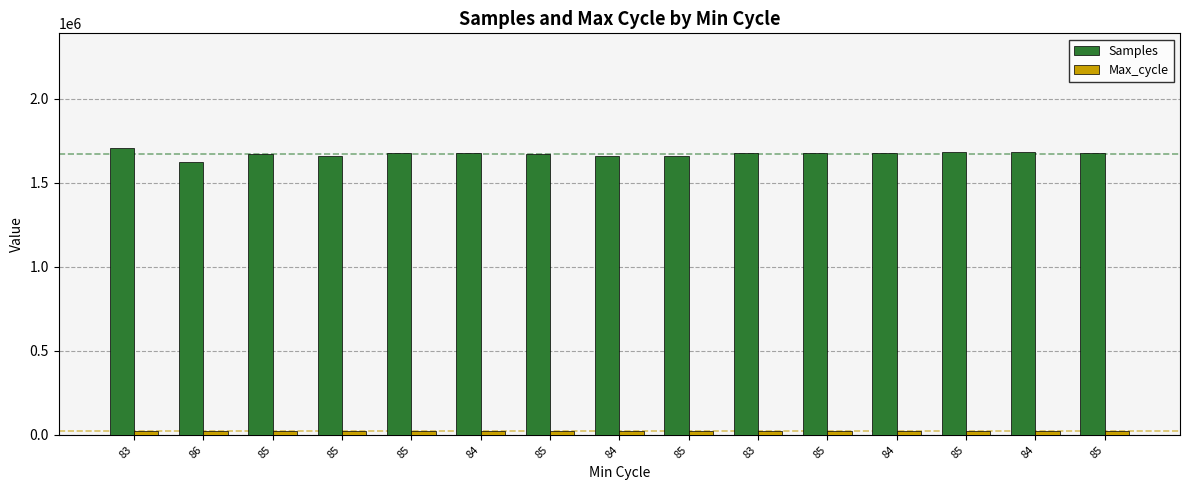

The Max_cycle series shows 21544 at 85. True or false?

True